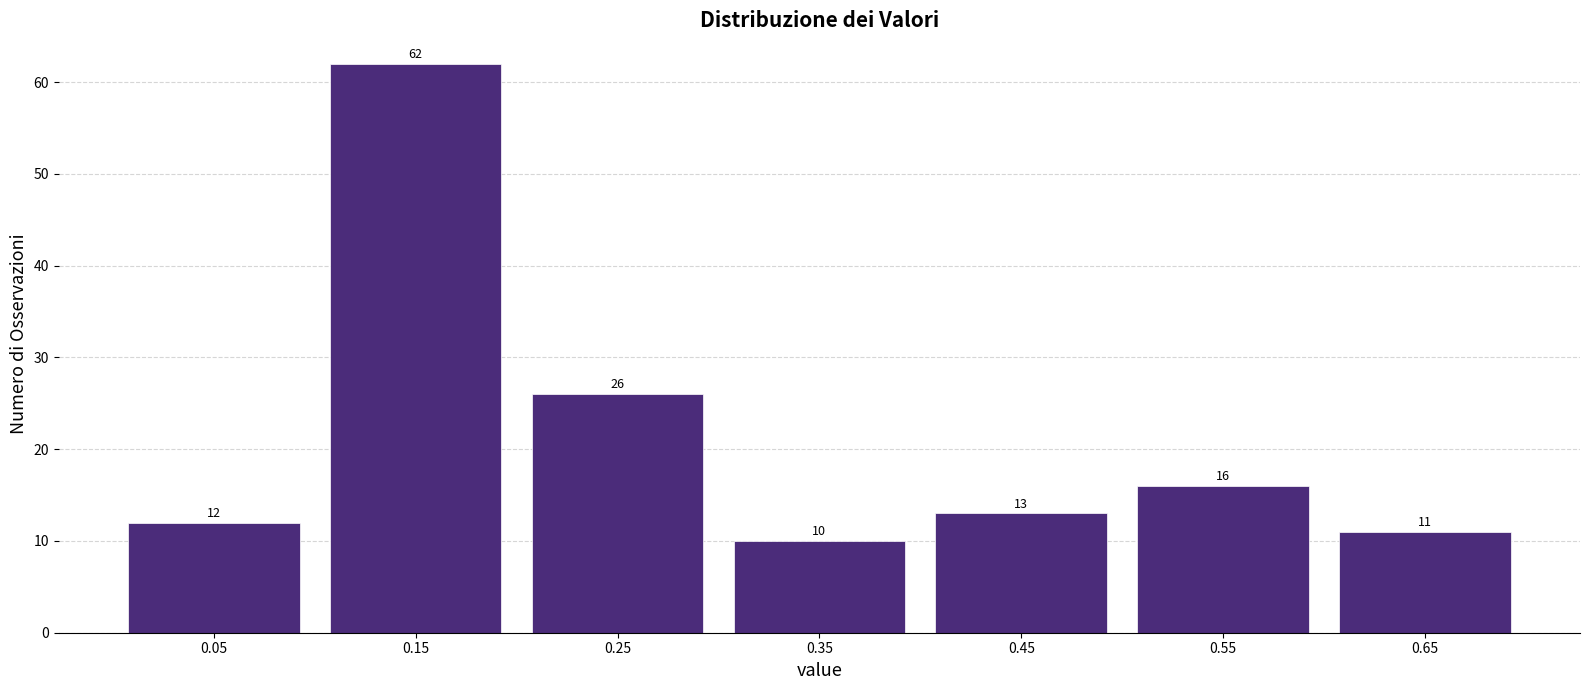

Reading left to right, extract all data points from this chart.

12	62	26	10	13	16	11